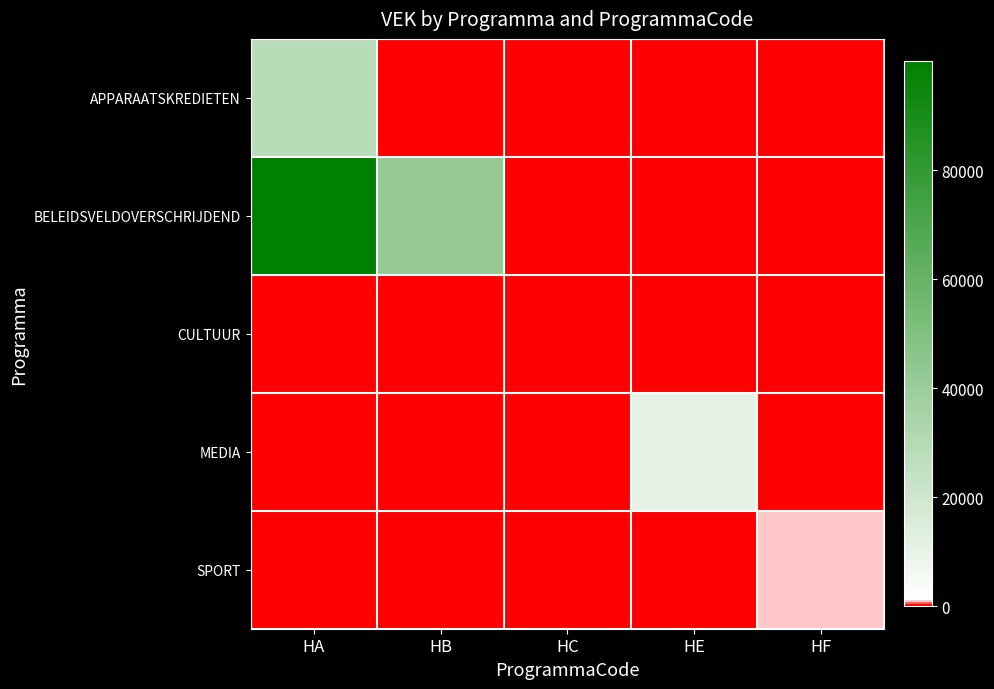

At how many categories does at least one series exceed 52236?

1